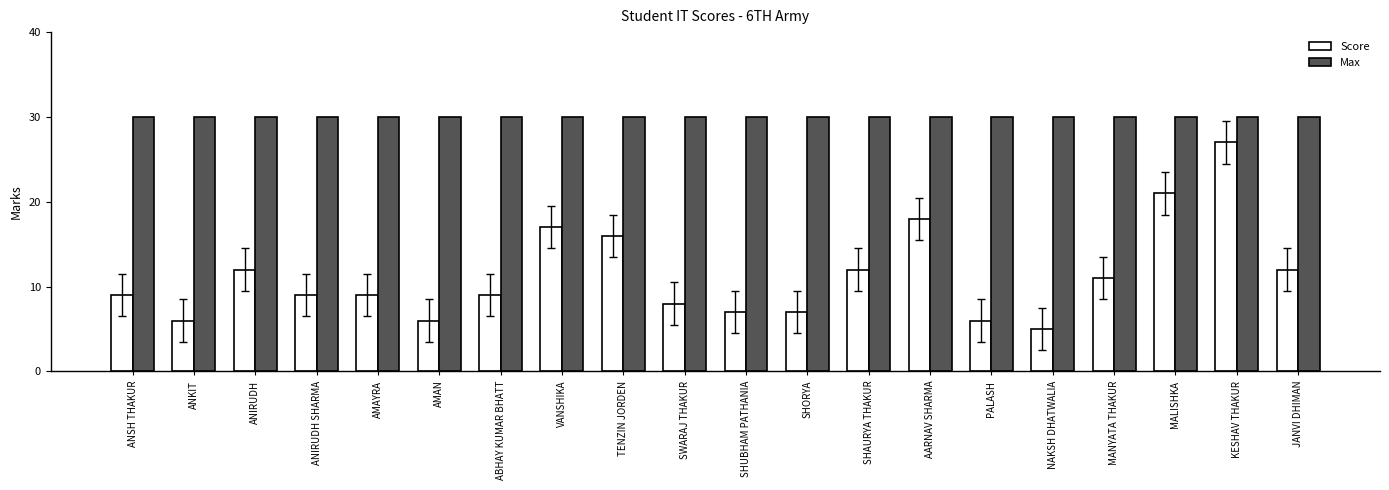

List the series in order of their overall mean, highest first.

Max, Score